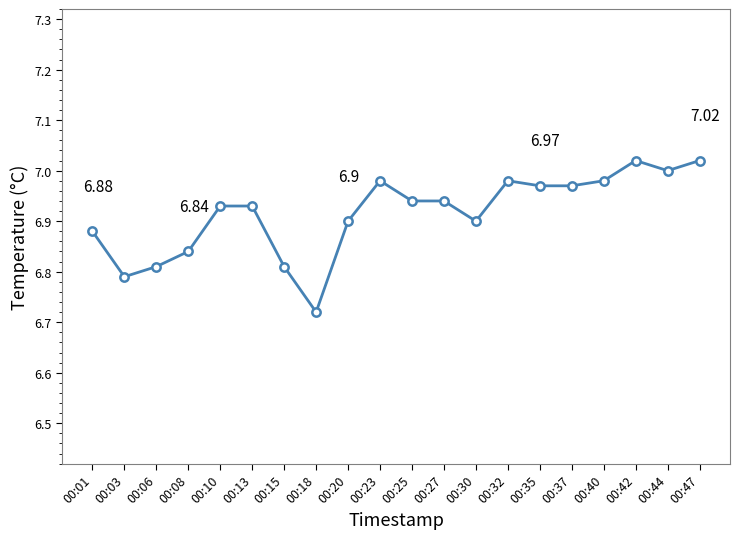

Where is the first local minimum?

00:03